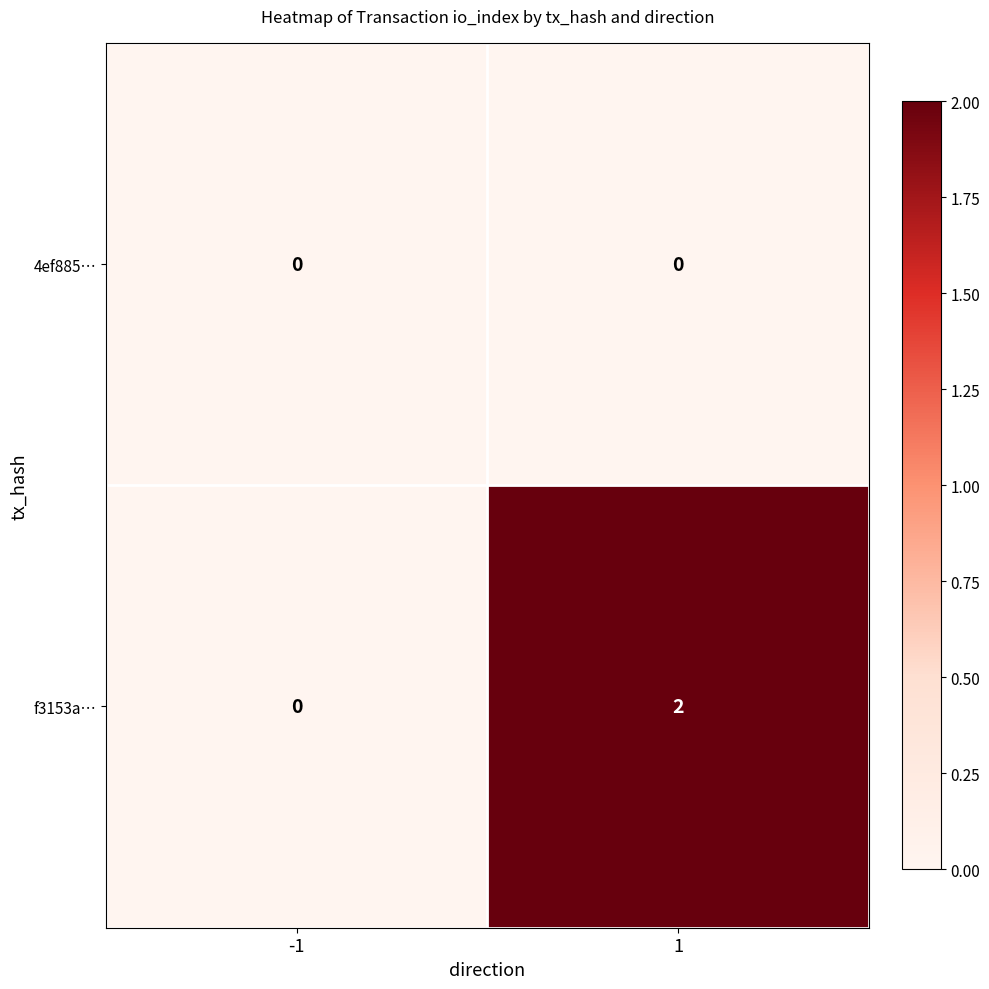

What is the spread (max minus min) of values at 1?

2